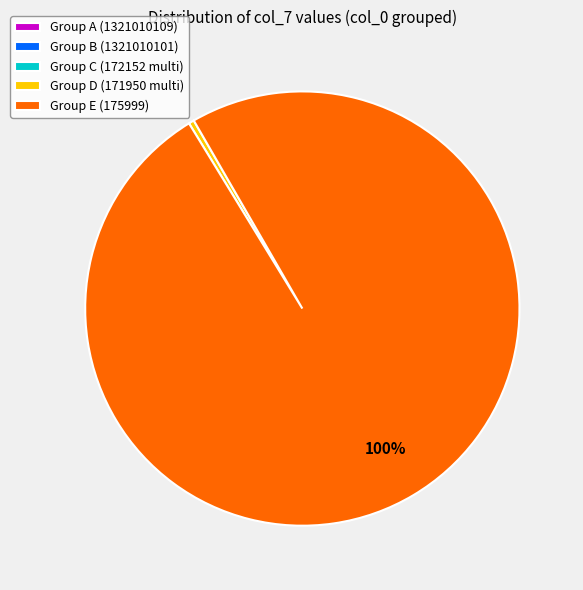

The Group E (175999) slice represents 100% of the pie. True or false?

True